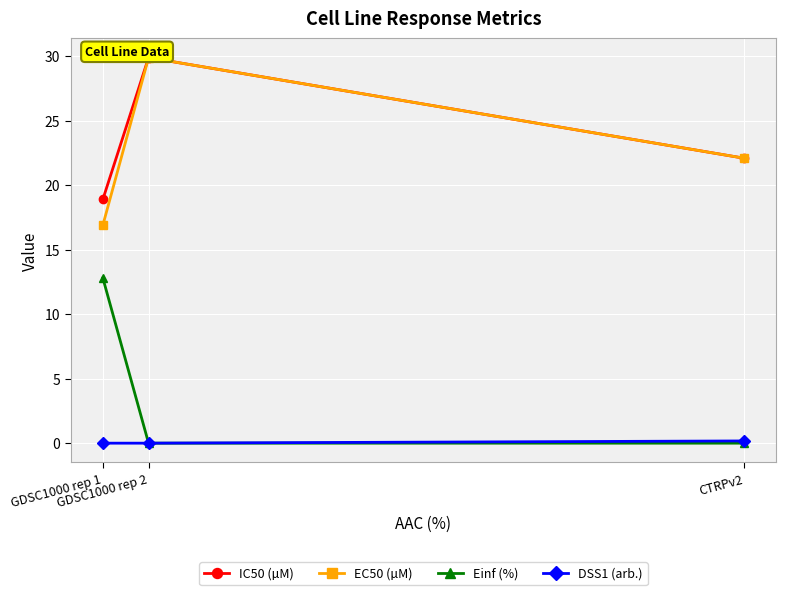

How many lines are shown in the chart?

4